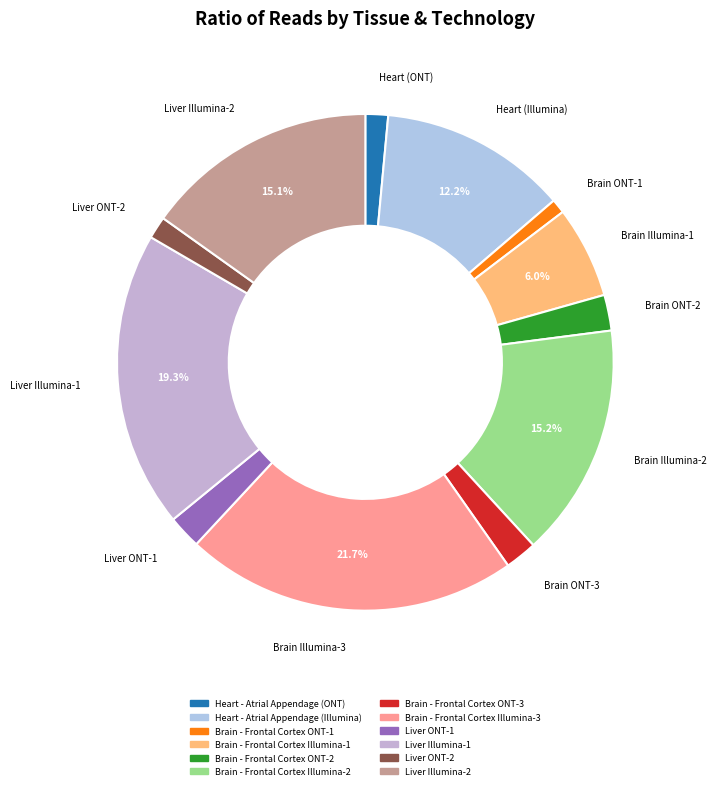

To the nearest percent, what percentage of the pie is Liver ONT-1?

2%